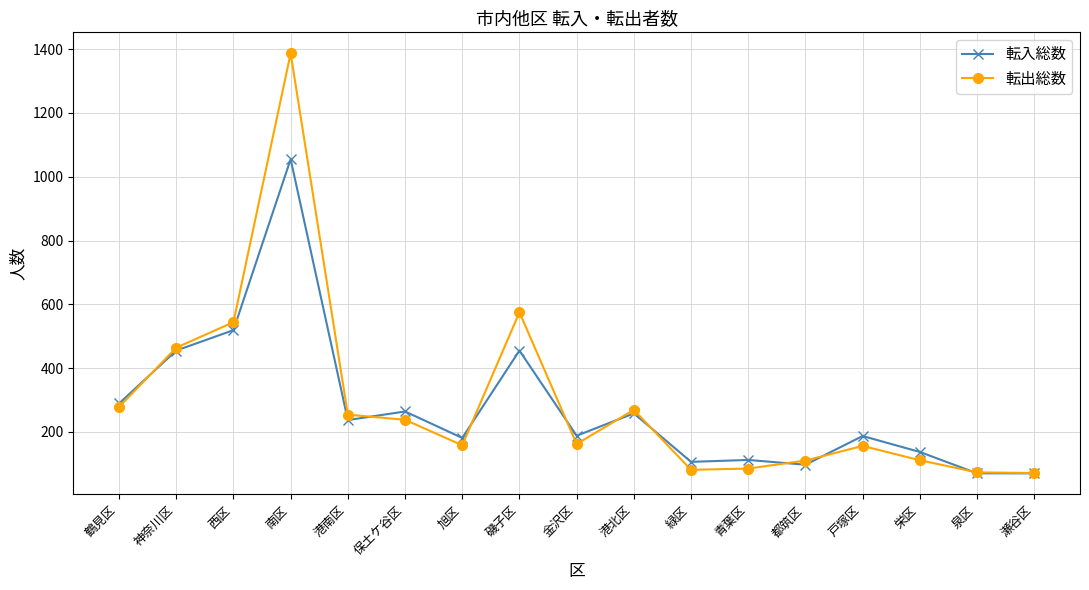

Is the value of 転出総数 at 都筑区 greater than the value of 転入総数 at 瀬谷区?

Yes